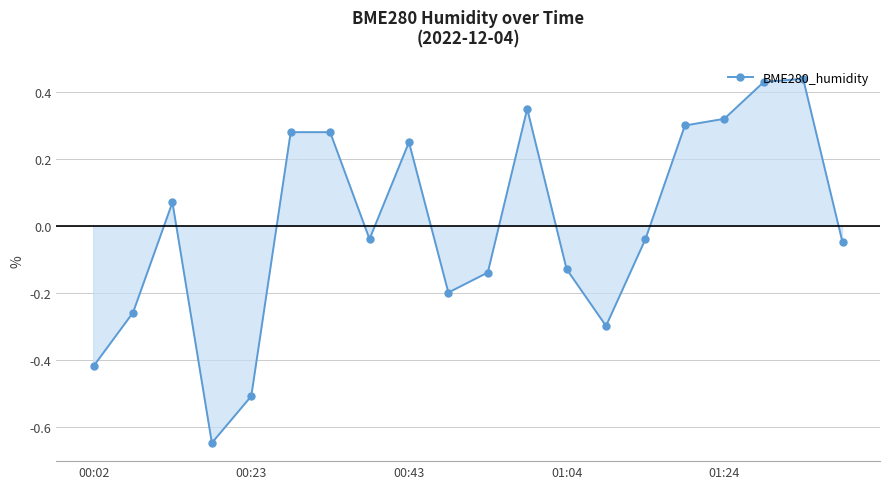

What is the difference between the maximum and minimum values?

1.1